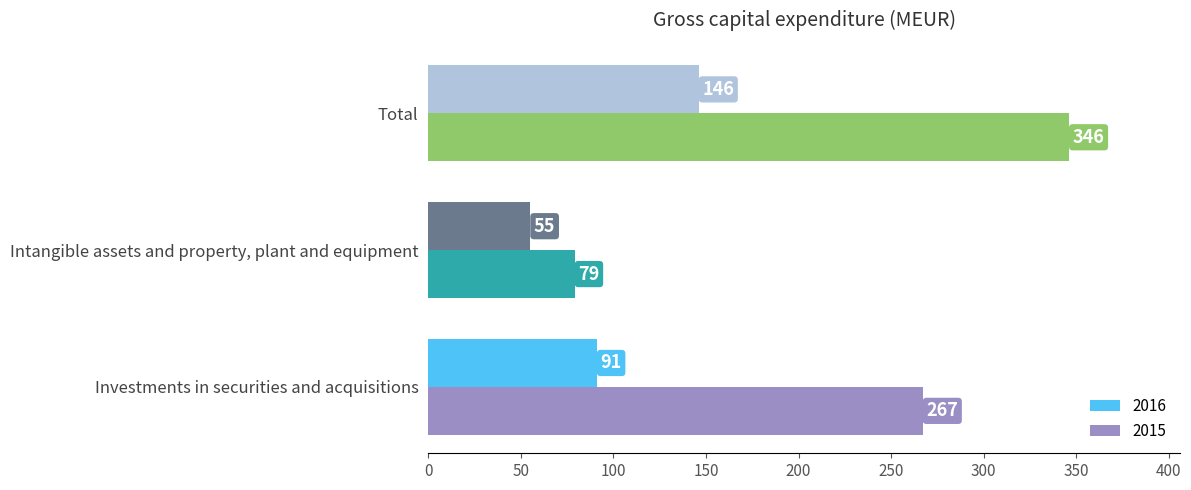

What is the greatest value displayed?

346